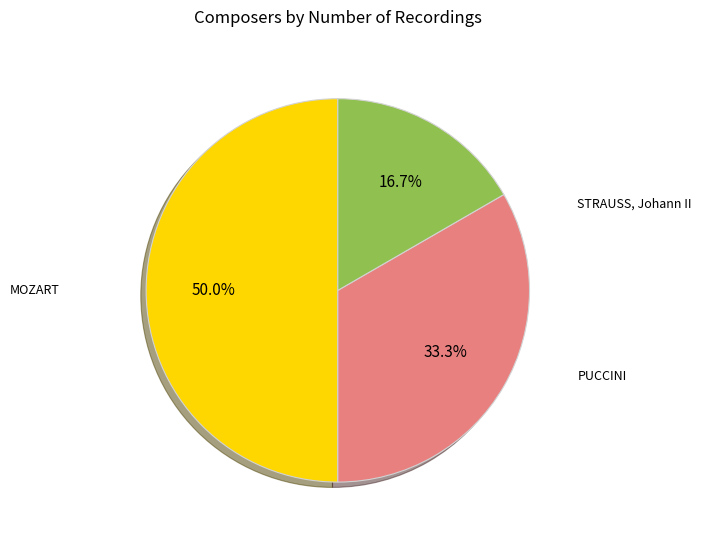

Count the number of slices in the pie.

3